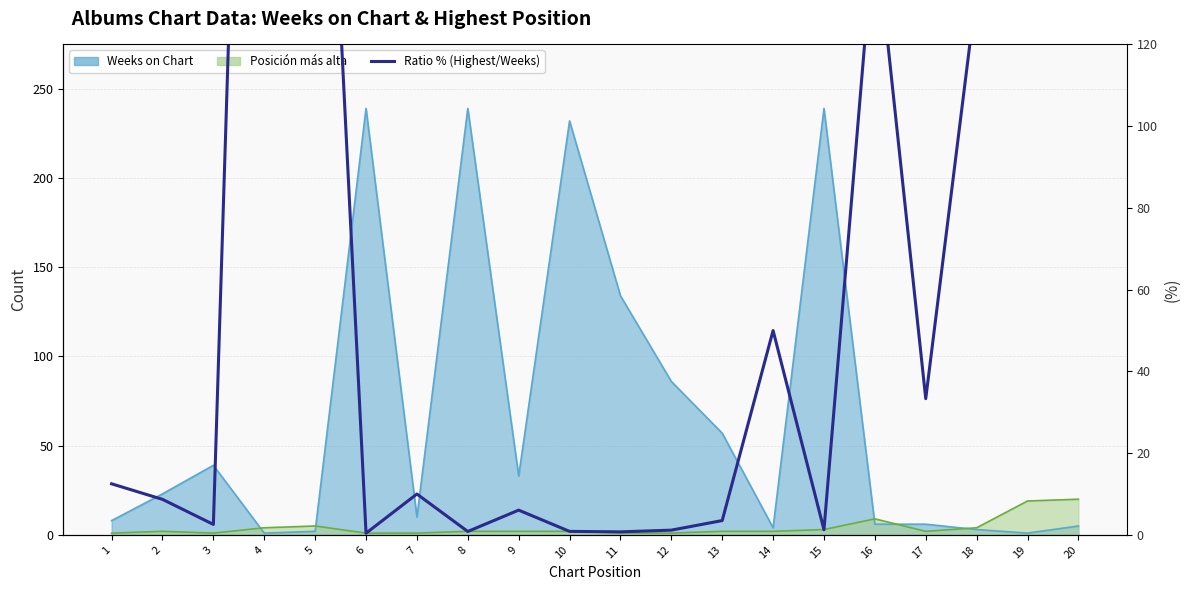

What is the sum of all values?

3365.3